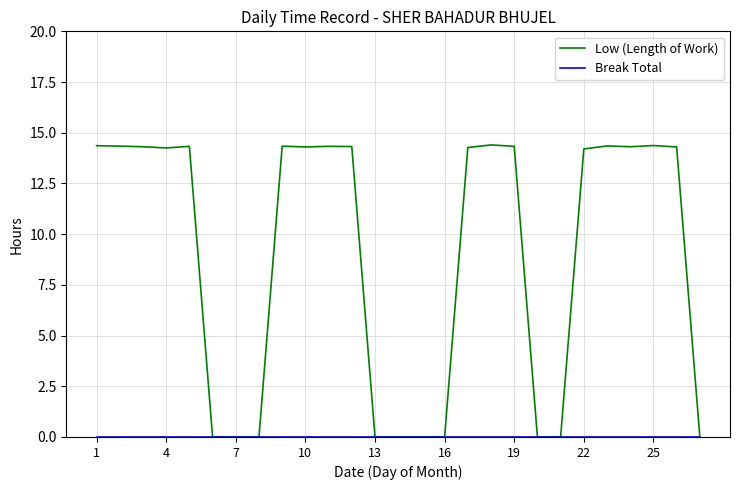

Which series has the largest range (max minus min)?

Low (Length of Work)